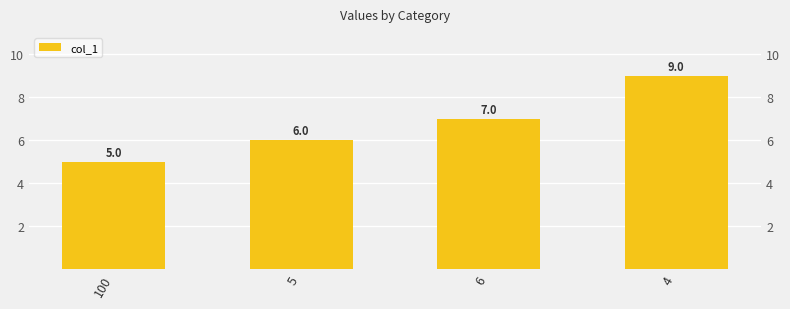

Count the number of data series in this chart.

1